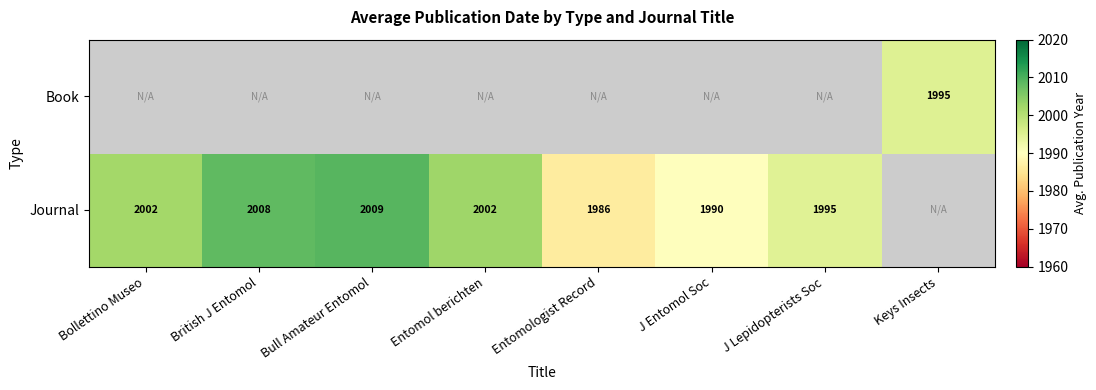

Is it true that Journal equals 2009 at Bull Amateur Entomol?

True